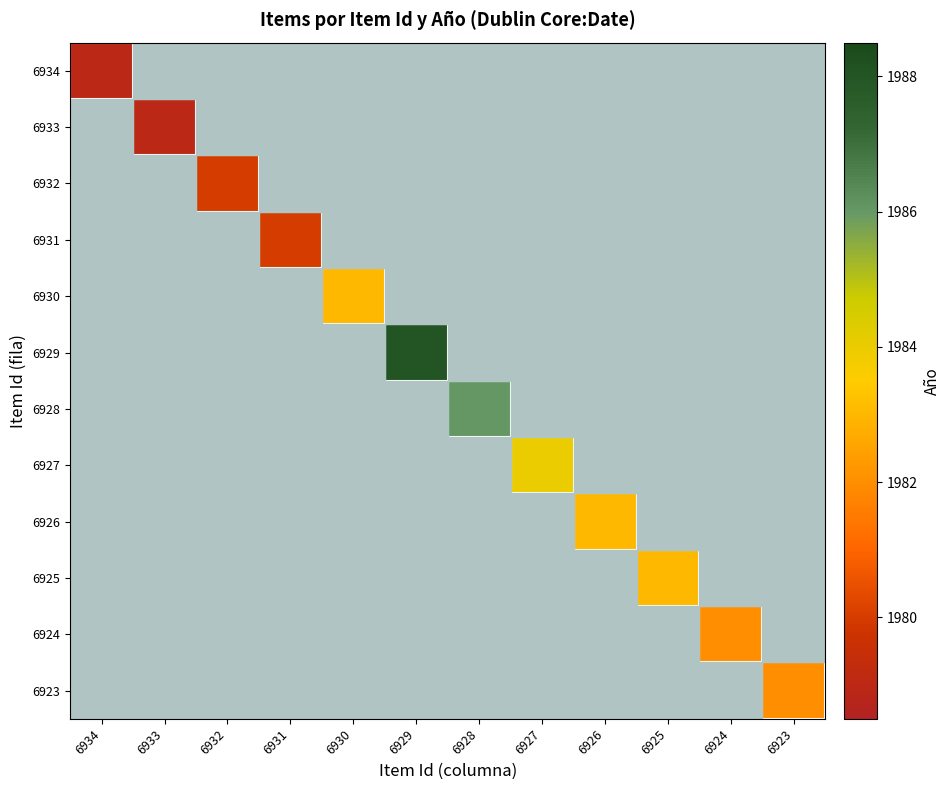

Reading right to left, what are all the values shown in this chart?

6934: 6923=0	6924=0	6925=0	6926=0	6927=0	6928=0	6929=0	6930=0	6931=0	6932=0	6933=0	6934=1979
6933: 6923=0	6924=0	6925=0	6926=0	6927=0	6928=0	6929=0	6930=0	6931=0	6932=0	6933=1979	6934=0
6932: 6923=0	6924=0	6925=0	6926=0	6927=0	6928=0	6929=0	6930=0	6931=0	6932=1980	6933=0	6934=0
6931: 6923=0	6924=0	6925=0	6926=0	6927=0	6928=0	6929=0	6930=0	6931=1980	6932=0	6933=0	6934=0
6930: 6923=0	6924=0	6925=0	6926=0	6927=0	6928=0	6929=0	6930=1983	6931=0	6932=0	6933=0	6934=0
6929: 6923=0	6924=0	6925=0	6926=0	6927=0	6928=0	6929=1988	6930=0	6931=0	6932=0	6933=0	6934=0
6928: 6923=0	6924=0	6925=0	6926=0	6927=0	6928=1986	6929=0	6930=0	6931=0	6932=0	6933=0	6934=0
6927: 6923=0	6924=0	6925=0	6926=0	6927=1984	6928=0	6929=0	6930=0	6931=0	6932=0	6933=0	6934=0
6926: 6923=0	6924=0	6925=0	6926=1983	6927=0	6928=0	6929=0	6930=0	6931=0	6932=0	6933=0	6934=0
6925: 6923=0	6924=0	6925=1983	6926=0	6927=0	6928=0	6929=0	6930=0	6931=0	6932=0	6933=0	6934=0
6924: 6923=0	6924=1982	6925=0	6926=0	6927=0	6928=0	6929=0	6930=0	6931=0	6932=0	6933=0	6934=0
6923: 6923=1982	6924=0	6925=0	6926=0	6927=0	6928=0	6929=0	6930=0	6931=0	6932=0	6933=0	6934=0